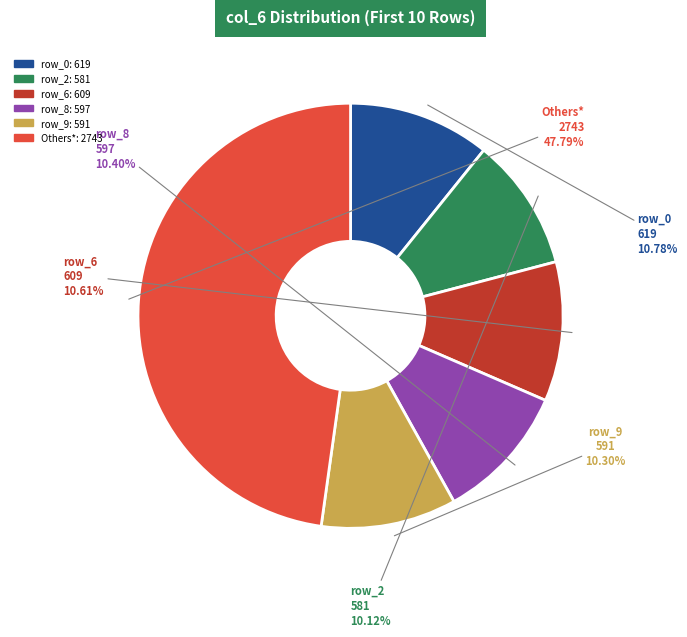

Does any single category account for the majority?

No